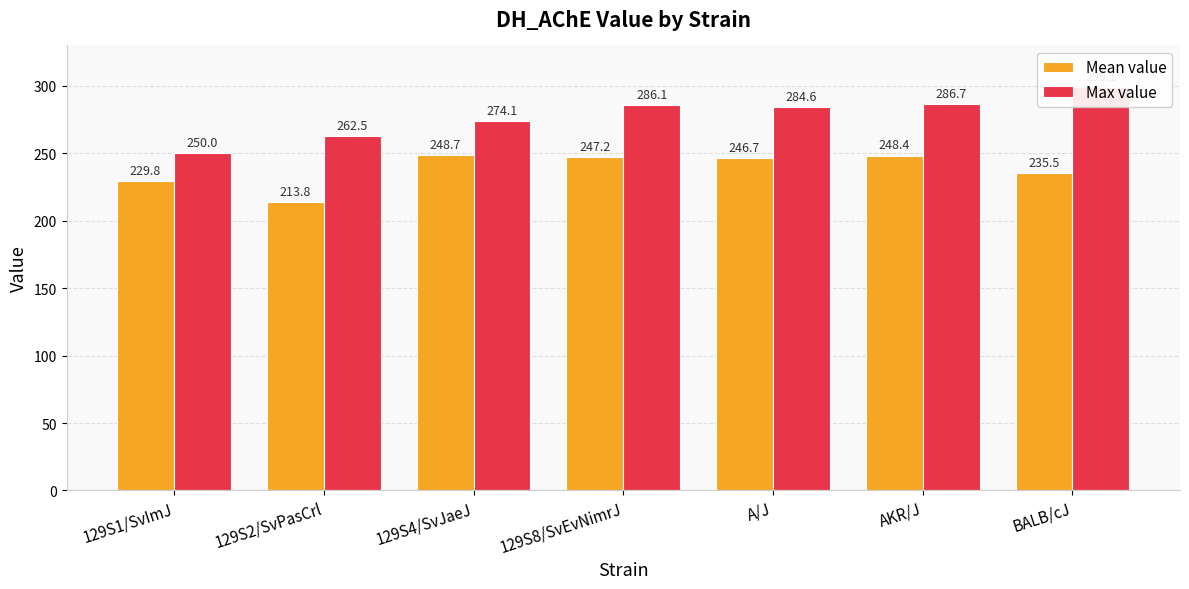

How many bars are there in total?

14